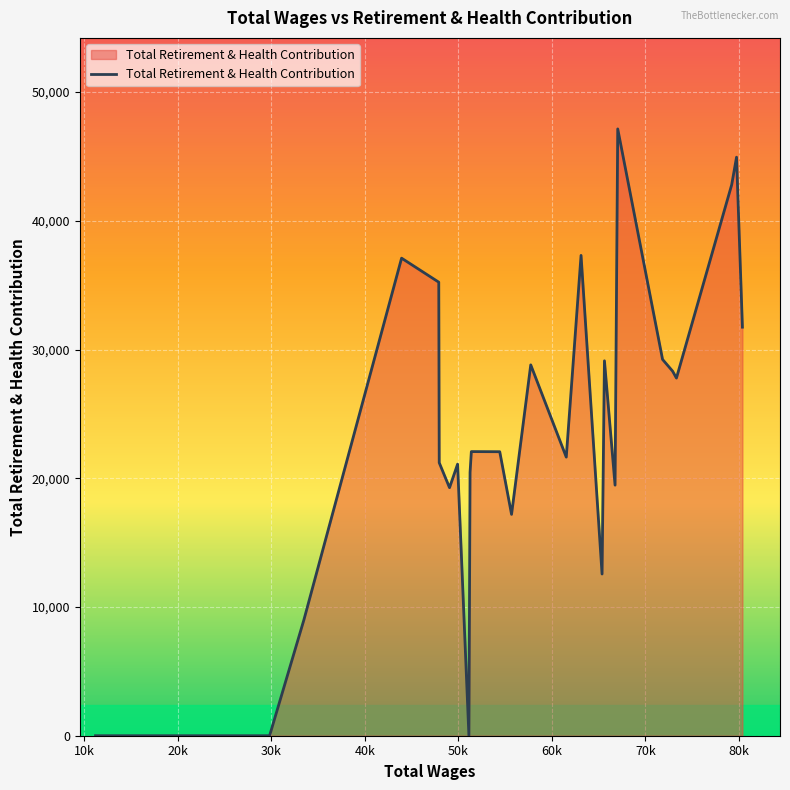

What is the maximum value shown in the chart?

47143